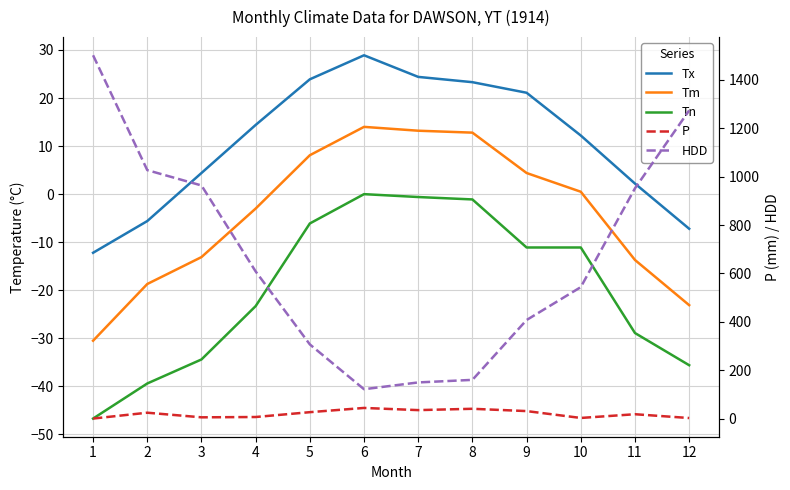

The Tx series shows 21.1 at 9. True or false?

True